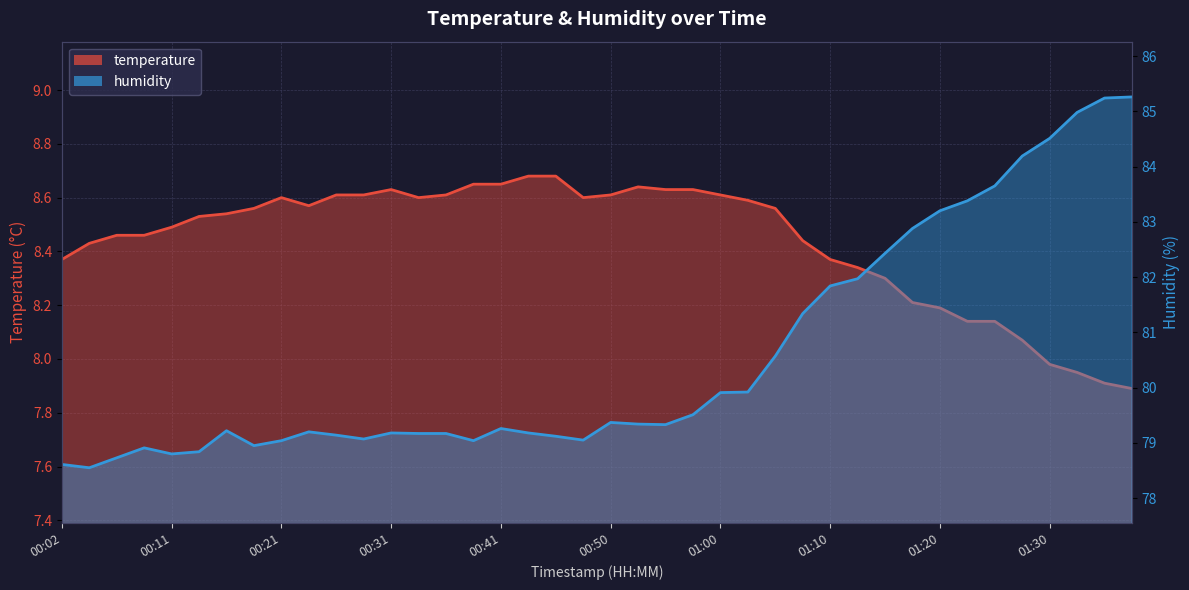

Is it true that humidity equals 79.1 at 00:46?

True